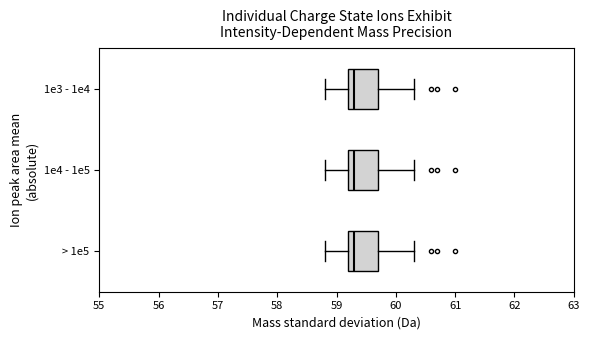

Reading bottom to top, read every box against the x-axis: the position of its median line, the range the box covers, and the ends of its whiskers. The values are not printed on the chart, so give them approximately, as read against the axis.

> 1e5: median 59.3, box 59.2 to 59.7, whiskers 58.8 to 60.3
1e4 - 1e5: median 59.3, box 59.2 to 59.7, whiskers 58.8 to 60.3
1e3 - 1e4: median 59.3, box 59.2 to 59.7, whiskers 58.8 to 60.3